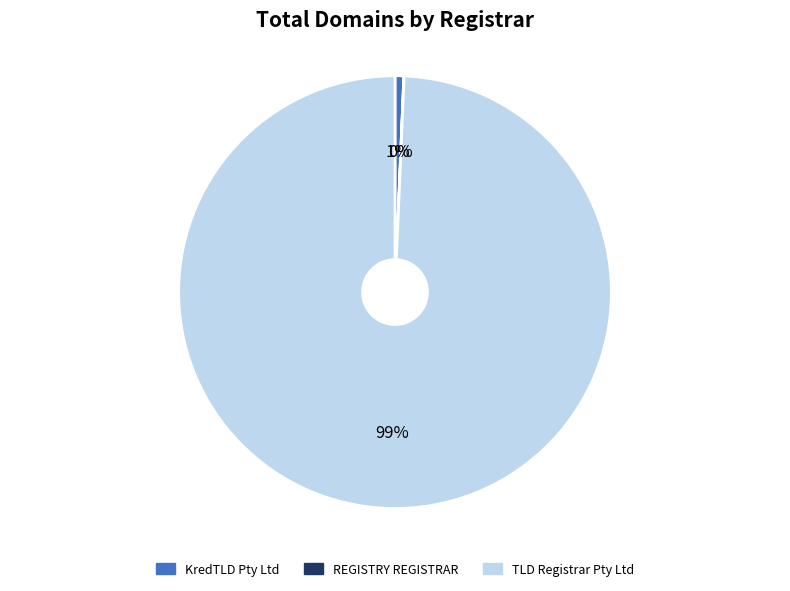

To the nearest percent, what is the difference between the largest and smallest slice percentages?

99%